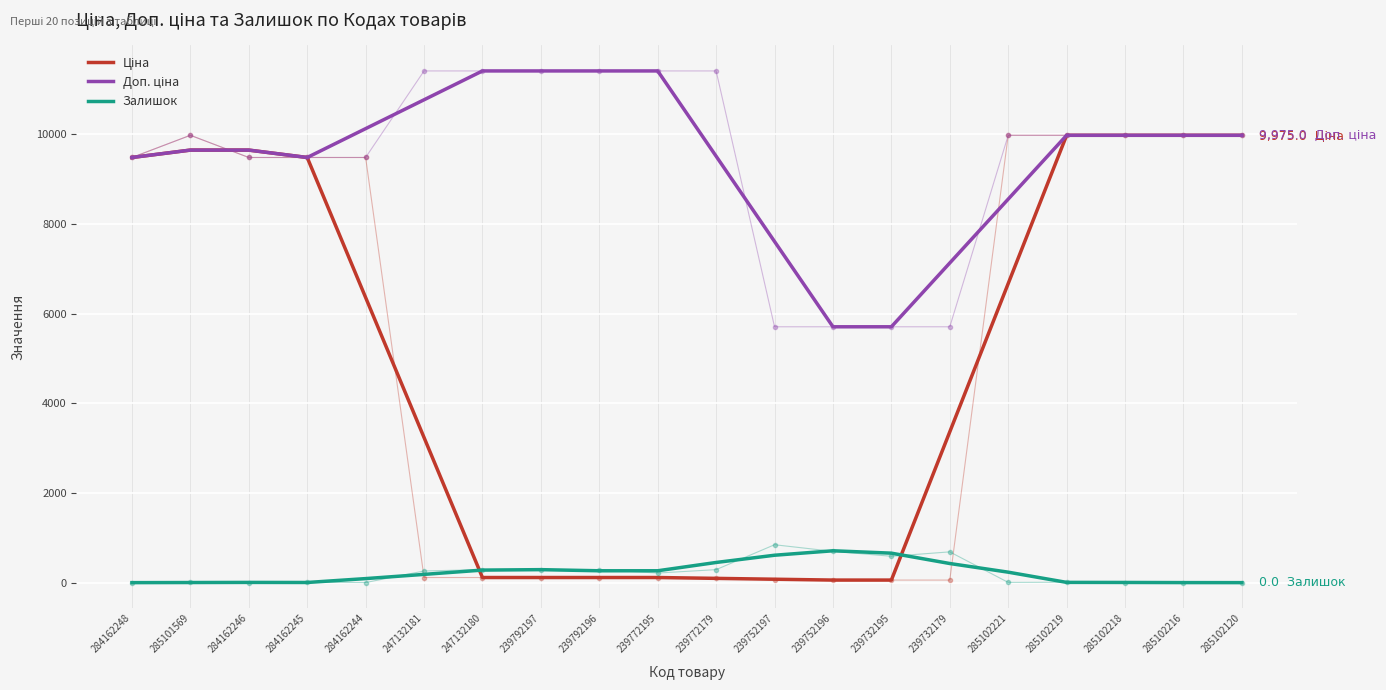

At which label is Залишок closest to 355?

239792197